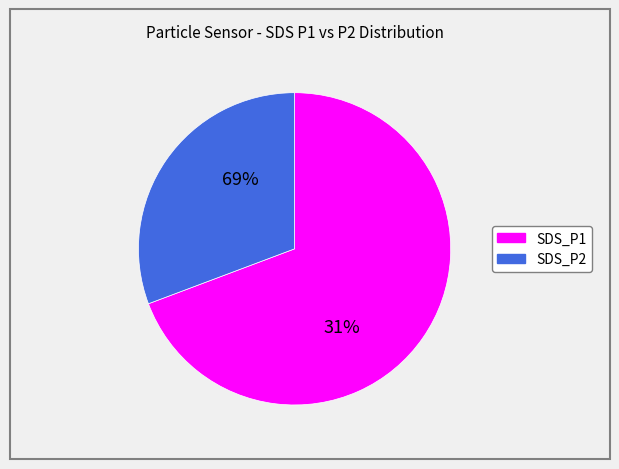

What is the smallest slice in the pie chart?

SDS_P2